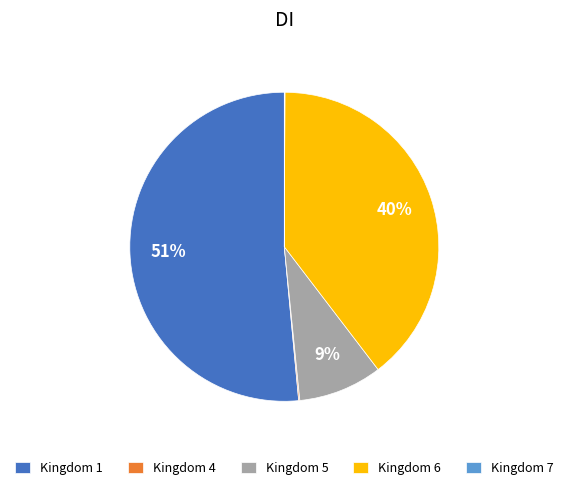

Which category has the biggest portion of the pie?

Kingdom 1